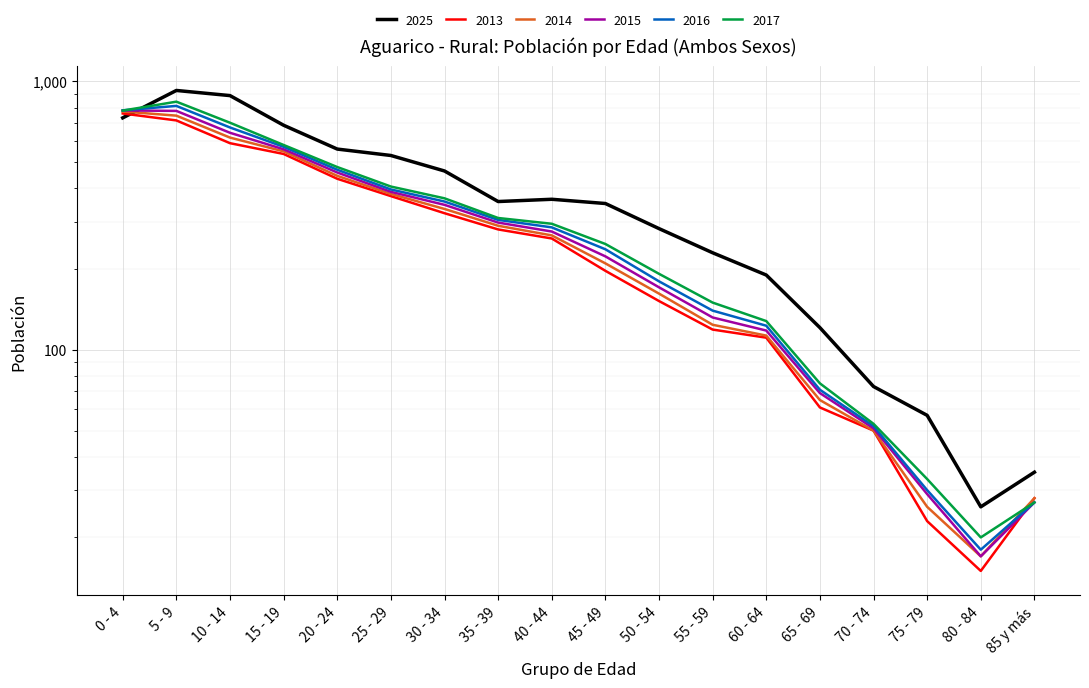

At which category is the sum across all series the highest?

5 - 9